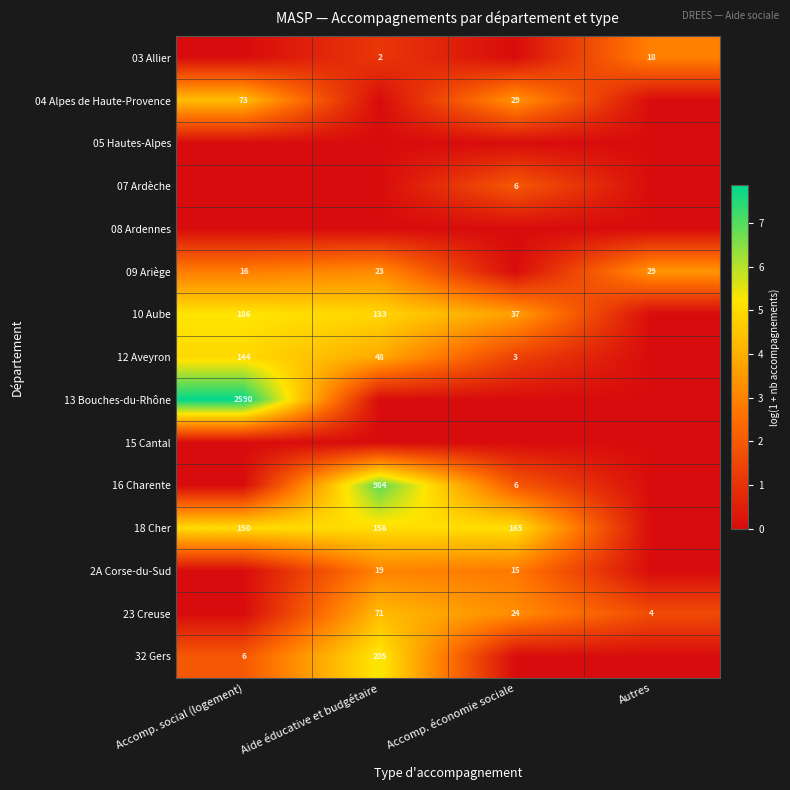

True or false: 13 Bouches-du-Rhône has a value of 2590 at Accomp. social (logement).

True